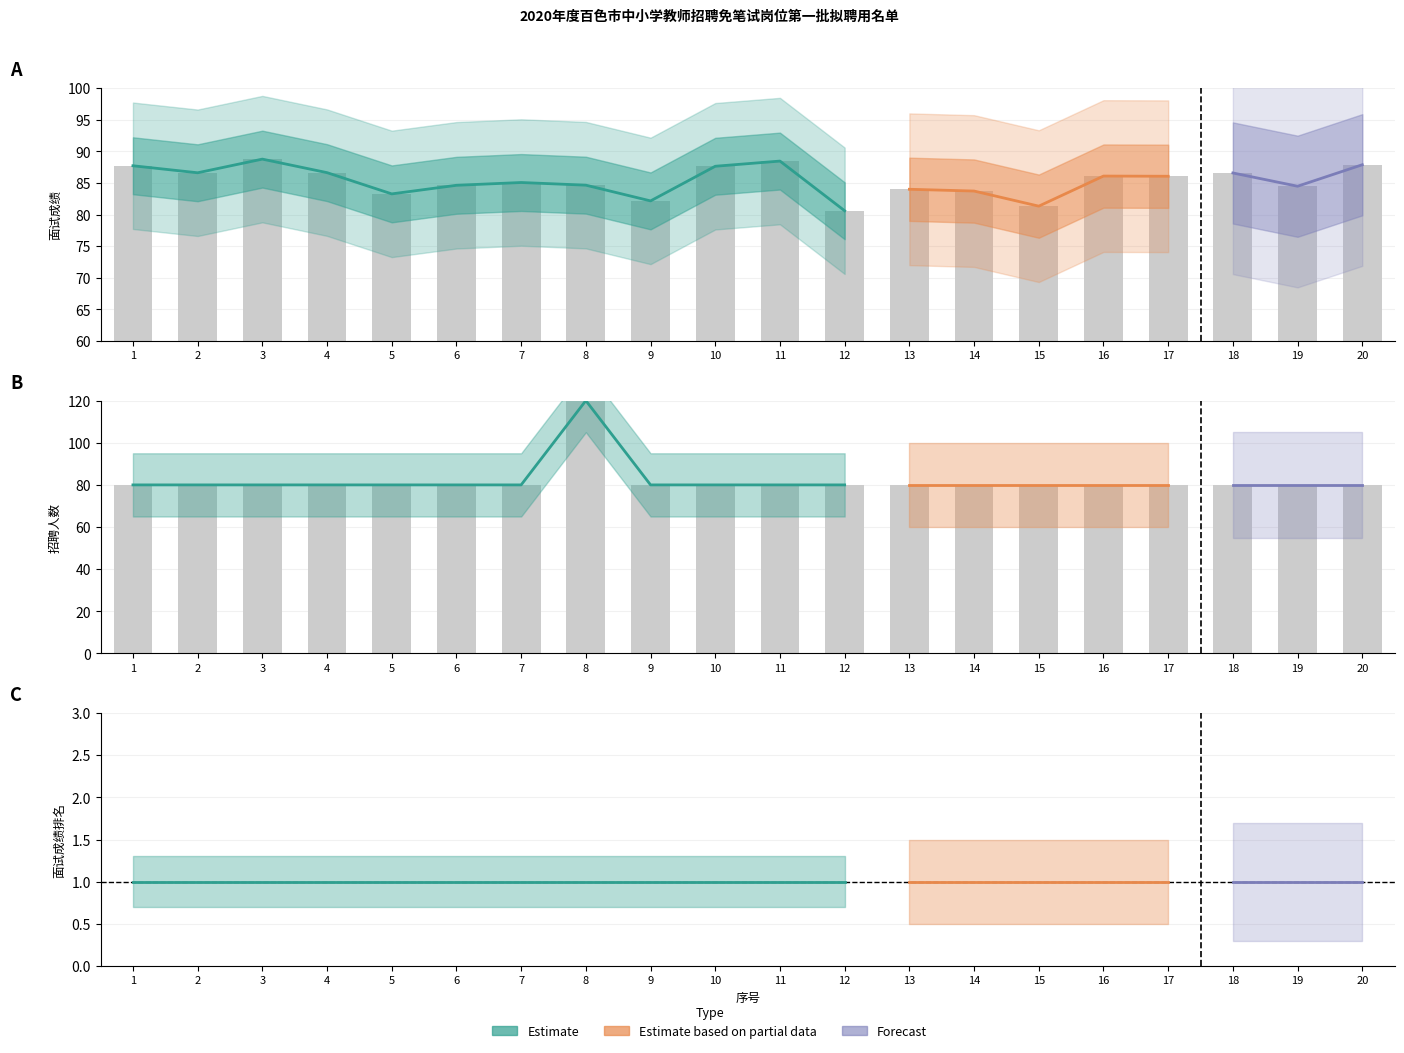

At 2, list the series in order from largest to smallest.

面试成绩, 招聘人数